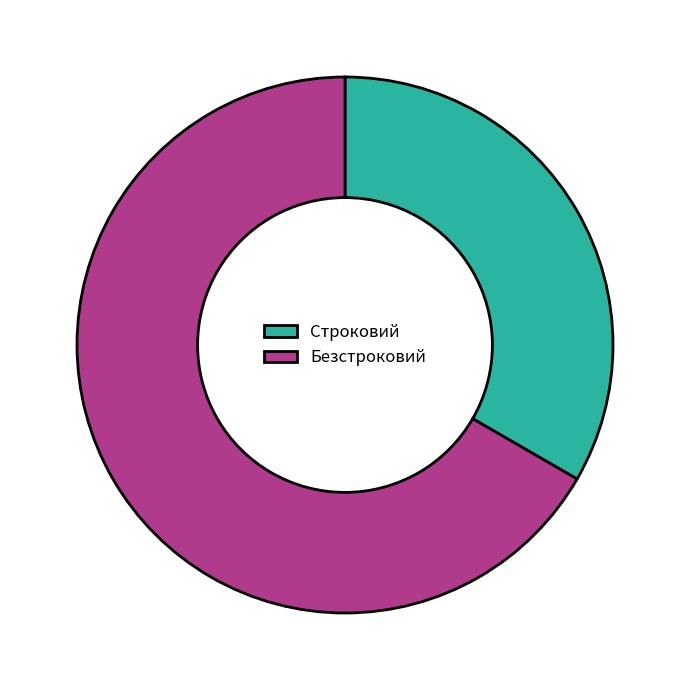

Do Строковий and Безстроковий together represent more than half of the pie?

Yes